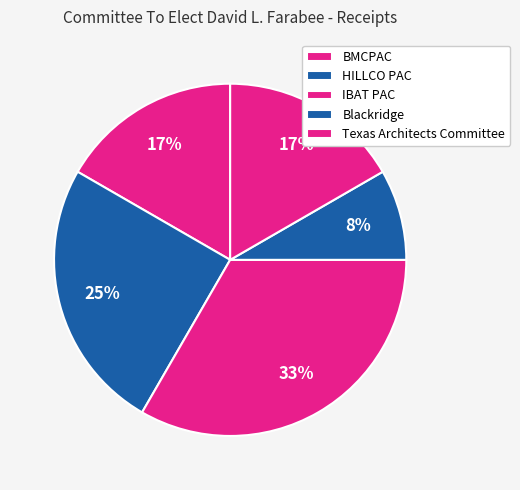

How much of the chart is everything except Blackridge?

91.7%